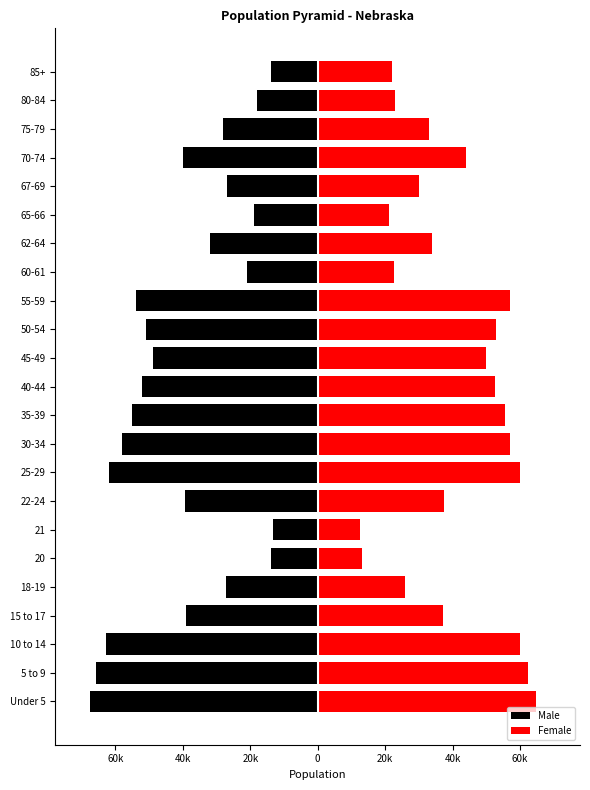

Which series has the largest range (max minus min)?

Male